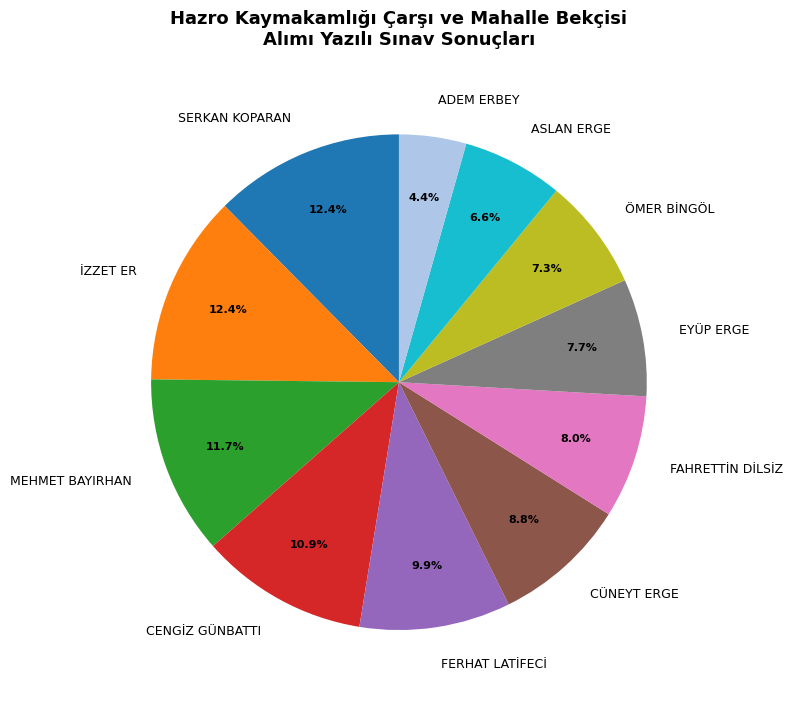

How many slices are in this pie chart?

11